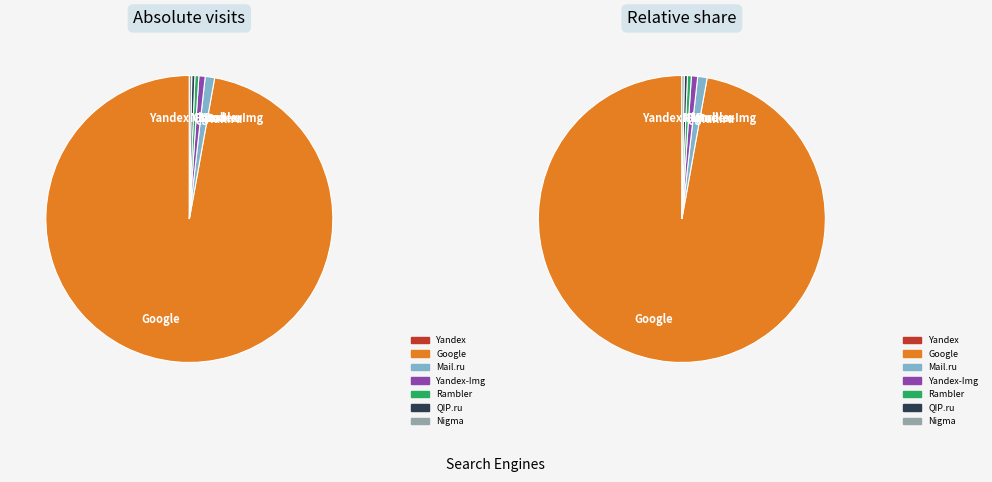

The Rambler slice represents 1% of the pie. True or false?

False